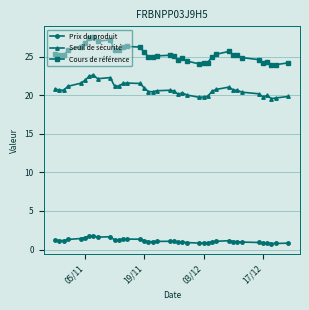

At how many categories does at least one series exceed 7?

39